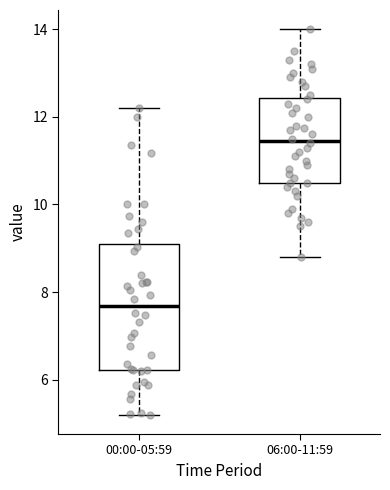

Which box's median line is the highest?

06:00-11:59